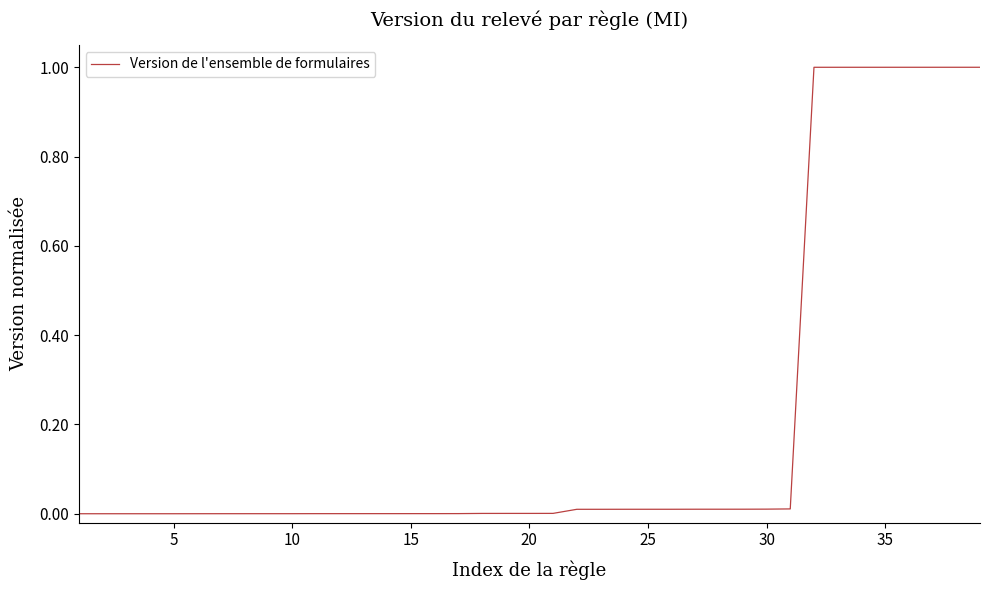

What is the maximum value shown in the chart?

1.0